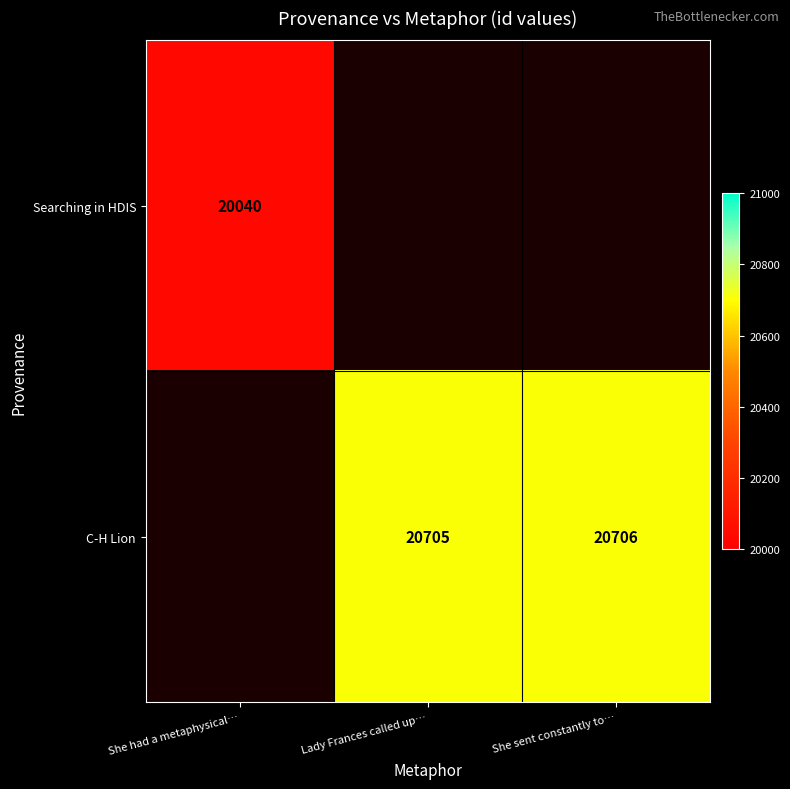

The value of C-H Lion at She sent constantly to… is 20706. True or false?

True